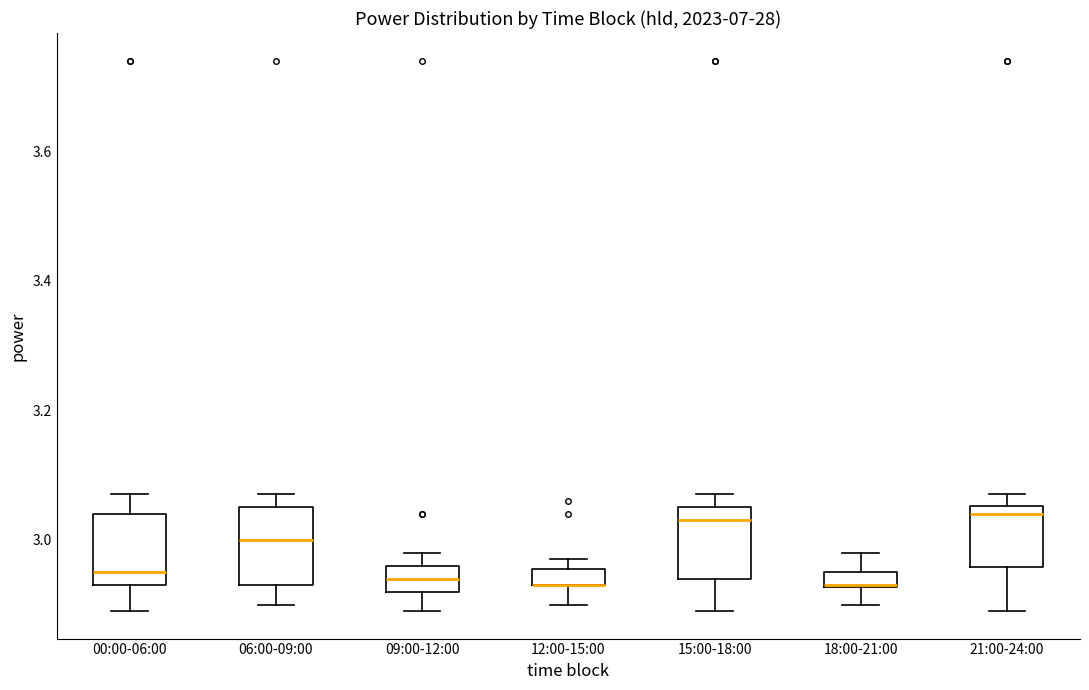

Where is the lower edge of the box for 00:00-06:00 on the y-axis? The values are not printed on the chart, so give them approximately, as read against the axis.

2.94